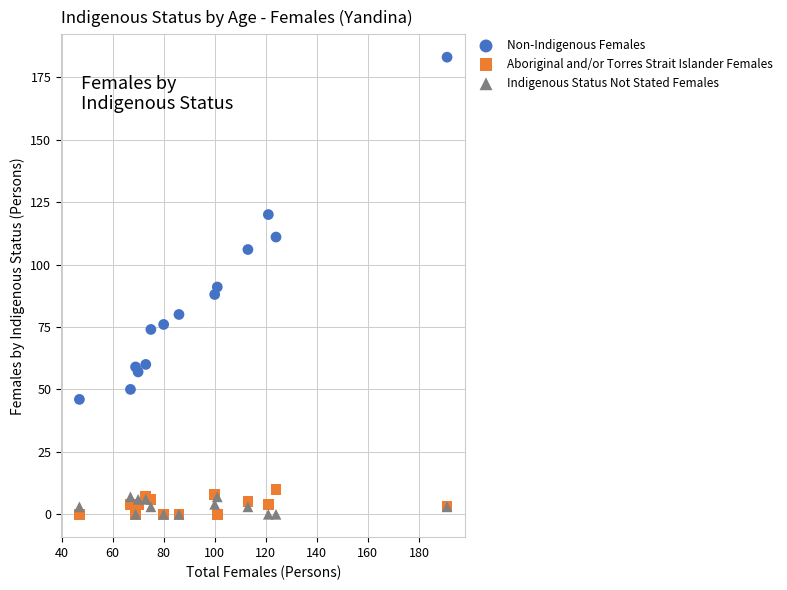

Which series has the largest Y range (max minus min)?

Non-Indigenous Females